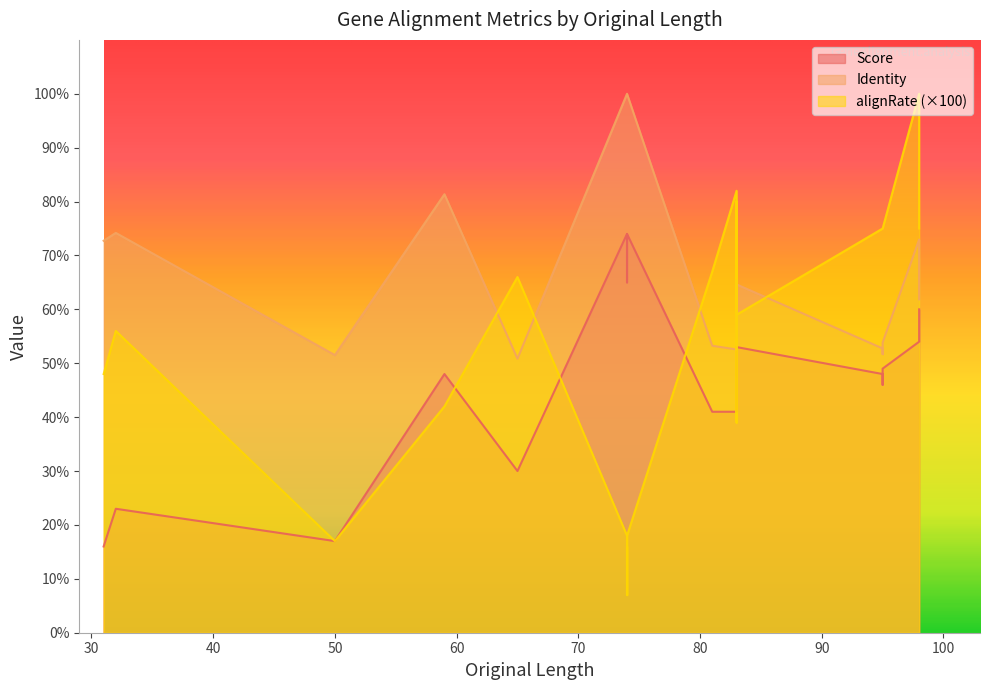

Reading left to right, list all the values displayed in this chart.

Score: 0=53.0	1=51.0	2=47.0	3=45.0	4=42.0	5=41.0	6=17.0	7=23.0	8=16.0	9=74.0	10=74.0	11=74.0	12=74.0	13=74.0	14=74.0	15=74.0	16=74.0	17=74.0	18=74.0	19=74.0	20=74.0	21=74.0	22=74.0	23=74.0	24=74.0	25=74.0	26=74.0	27=74.0	28=74.0	29=70.0	30=65.0	31=48.0	32=48.0	33=46.0	34=60.0	35=54.0	36=30.0	37=49.0	38=49.0	39=41.0
Identity: 0=64.6	1=65.4	2=54.6	3=58.4	4=60.0	5=52.6	6=51.5	7=74.2	8=72.7	9=100.0	10=100.0	11=100.0	12=100.0	13=100.0	14=100.0	15=100.0	16=100.0	17=100.0	18=100.0	19=100.0	20=100.0	21=100.0	22=100.0	23=100.0	24=100.0	25=100.0	26=100.0	27=100.0	28=100.0	29=100.0	30=100.0	31=81.4	32=52.8	33=51.7	34=61.9	35=73.0	36=50.9	37=53.9	38=53.9	39=53.2
alignRate: 0=0.6	1=0.8	2=0.8	3=0.4	4=0.6	5=0.8	6=0.2	7=0.6	8=0.5	9=0.2	10=0.2	11=0.2	12=0.2	13=0.2	14=0.2	15=0.2	16=0.2	17=0.1	18=0.1	19=0.1	20=0.1	21=0.1	22=0.1	23=0.1	24=0.1	25=0.1	26=0.1	27=0.1	28=0.1	29=0.1	30=0.2	31=0.4	32=0.8	33=0.8	34=0.8	35=1.0	36=0.7	37=0.8	38=0.8	39=0.7